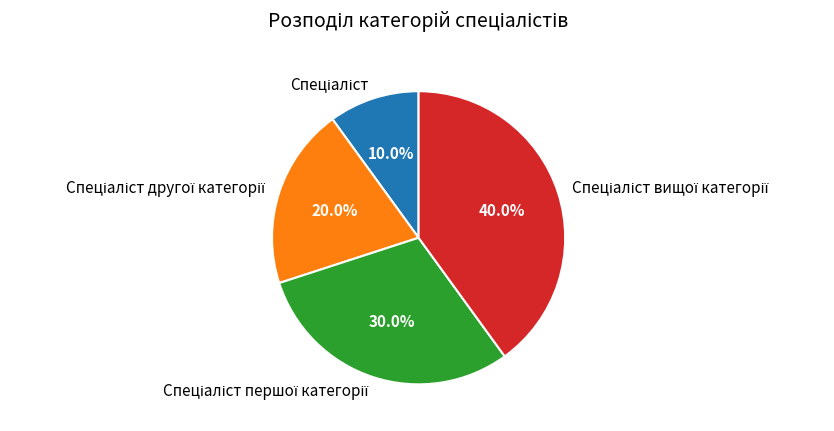

Is there any slice that represents more than half of the pie?

No